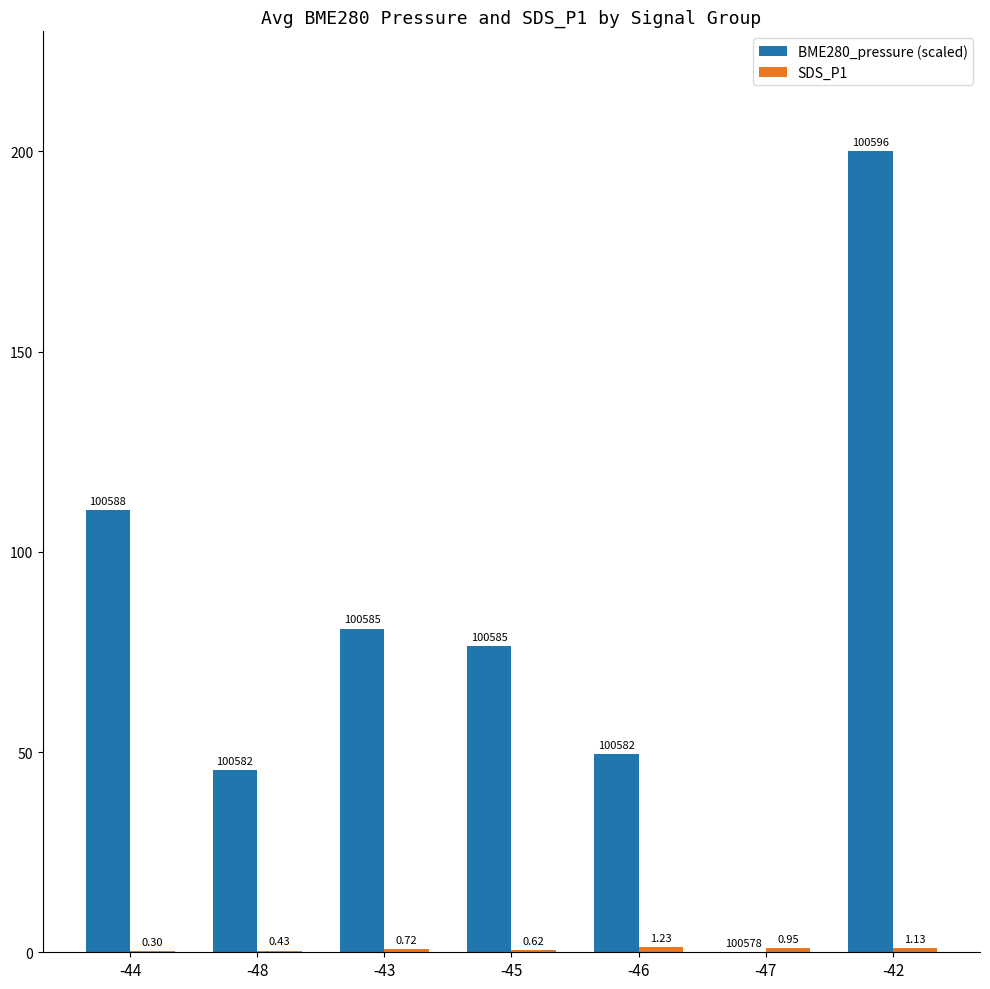

Between -48 and -47, which series saw the biggest shift?

BME280_pressure (scaled)